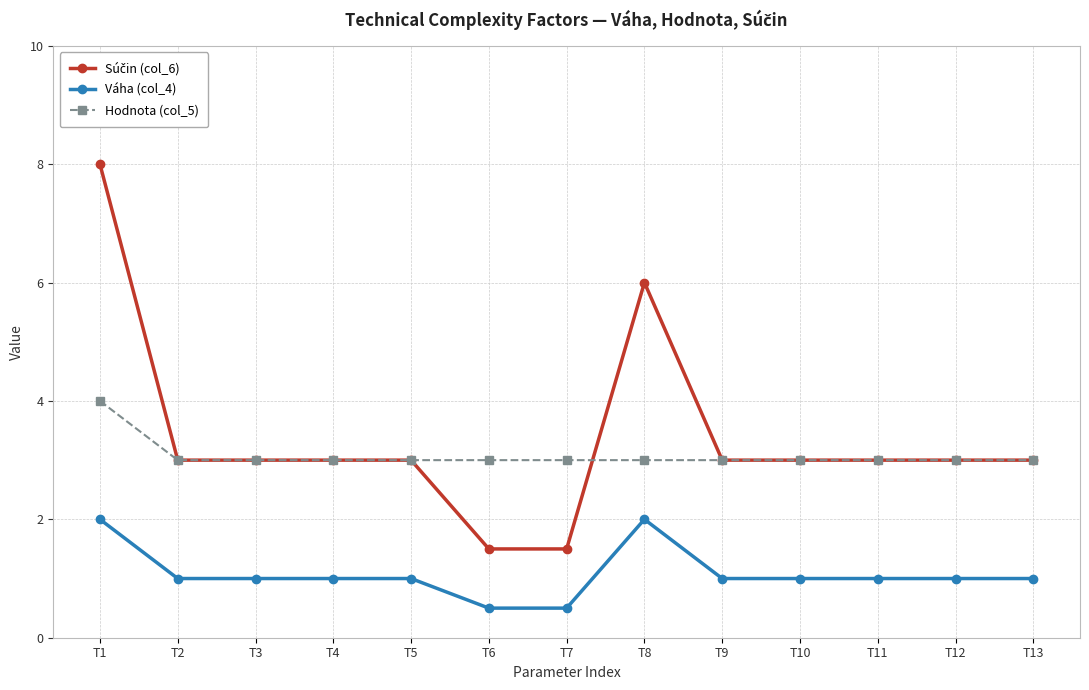

The value of Váha (col_4) at T2 is 1.4. True or false?

False